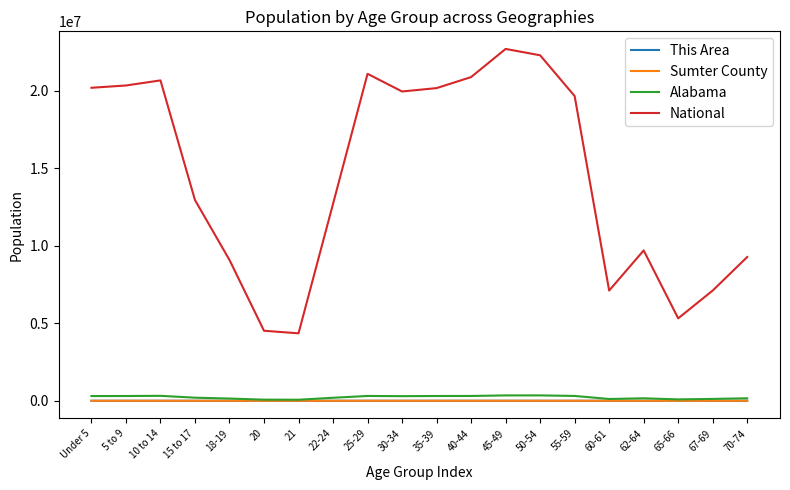

What position from the right is 18-19?

16